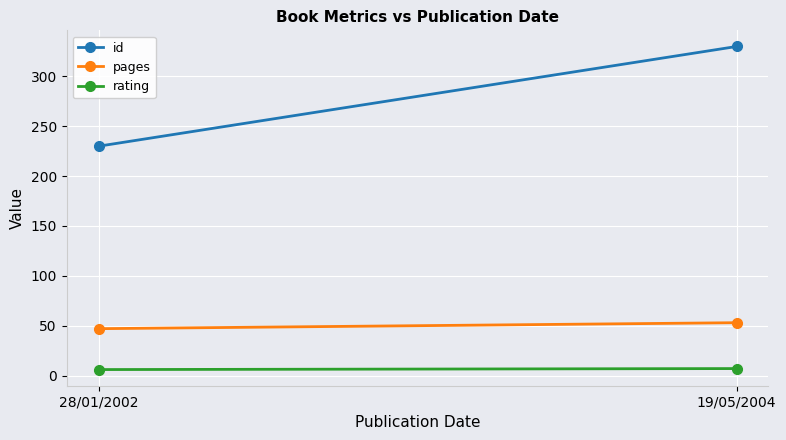

What is the average value of the rating series?

6